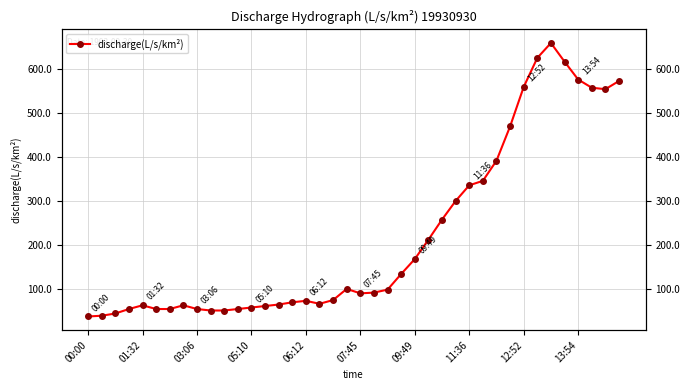

What is the sum of the values at 01:32 and 10?

89.9